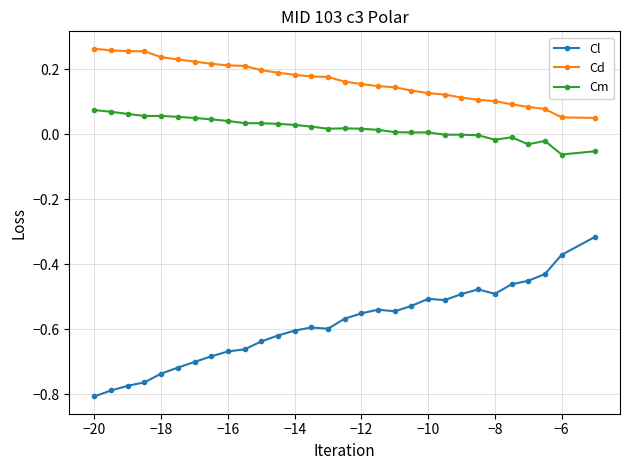

True or false: Cm and Cd intersect in this chart.

False